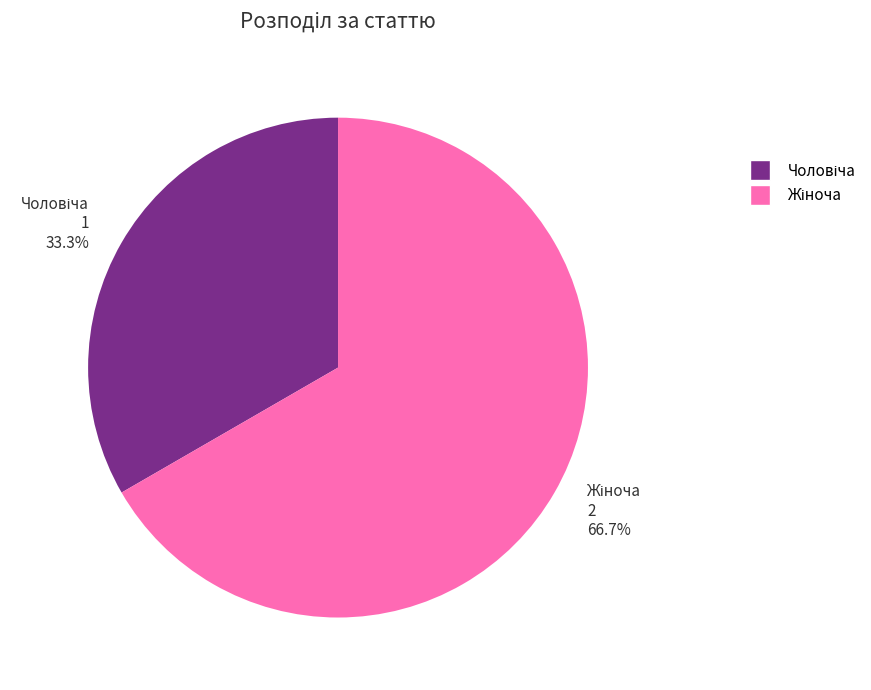

To the nearest percent, what portion does Жіноча represent?

67%